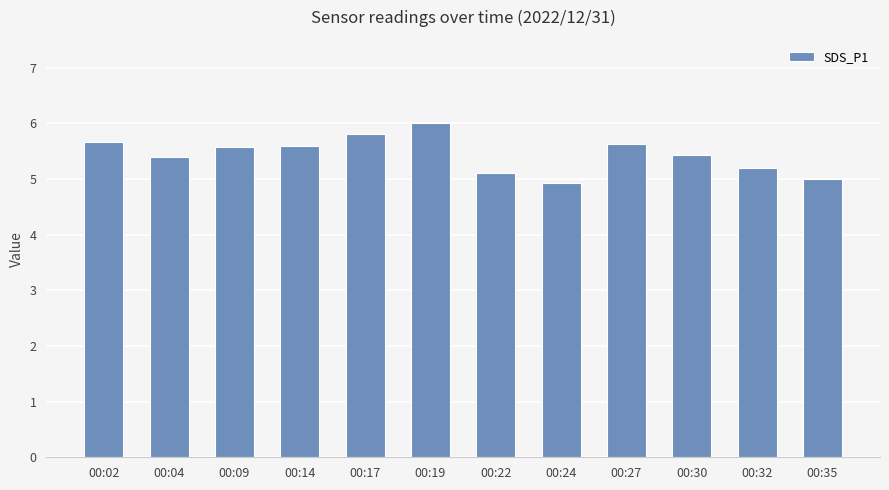

What is the ratio of the value at 00:22 to the value at 00:17?

0.9